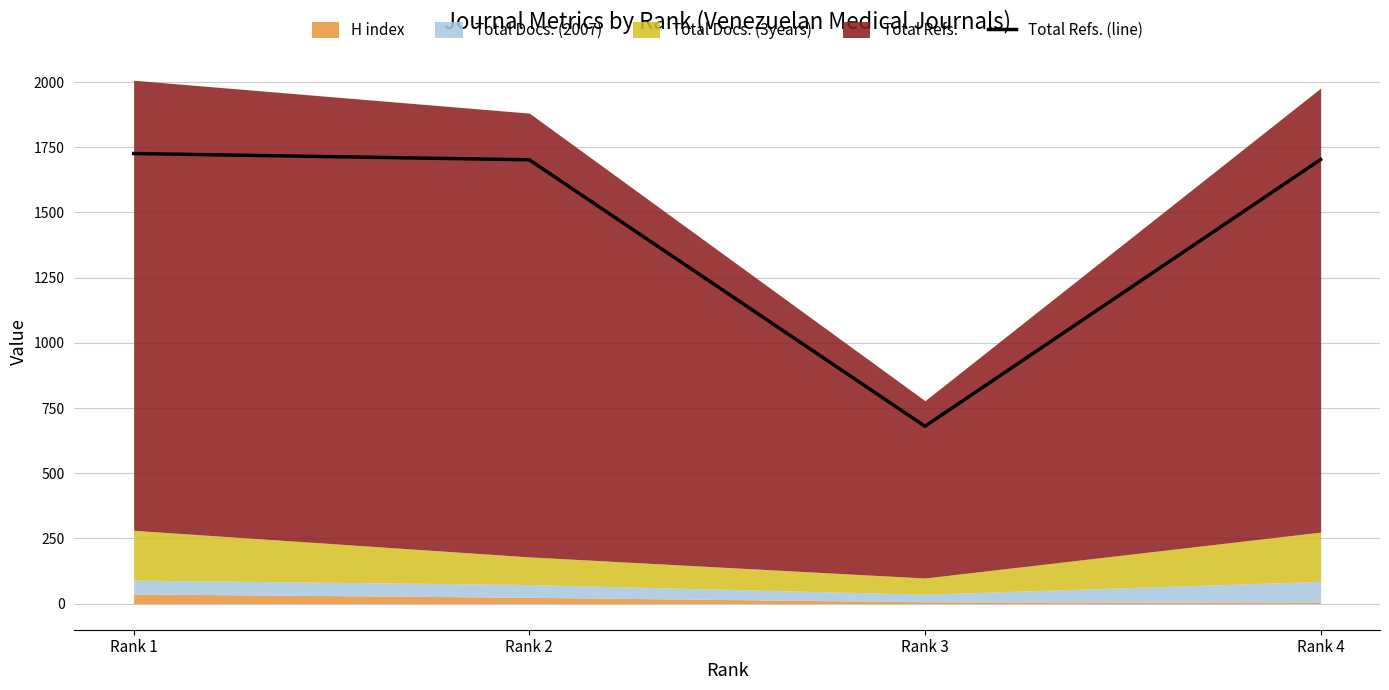

What is the value of the 1st point from the left?

1726